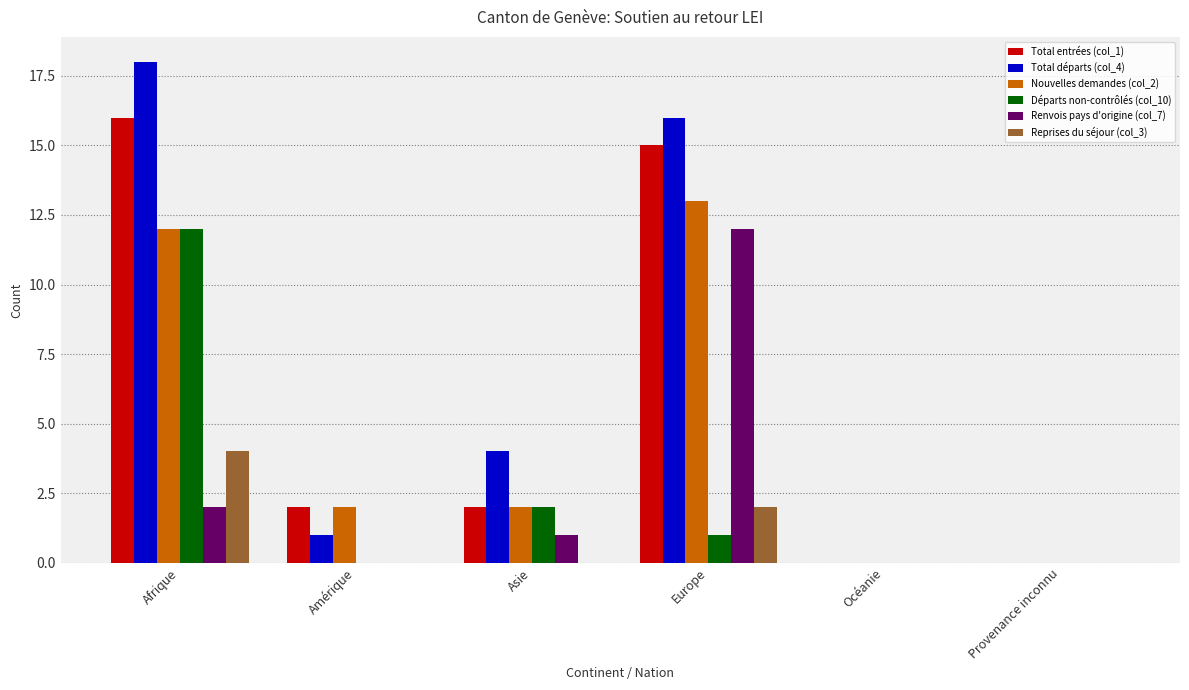

Reading left to right, list all the values displayed in this chart.

Total entrées (col_1): Afrique=16	Amérique=2	Asie=2	Europe=15	Océanie=0	Provenance inconnu=0
Total départs (col_4): Afrique=18	Amérique=1	Asie=4	Europe=16	Océanie=0	Provenance inconnu=0
Nouvelles demandes (col_2): Afrique=12	Amérique=2	Asie=2	Europe=13	Océanie=0	Provenance inconnu=0
Départs non-contrôlés (col_10): Afrique=12	Amérique=0	Asie=2	Europe=1	Océanie=0	Provenance inconnu=0
Renvois pays d'origine (col_7): Afrique=2	Amérique=0	Asie=1	Europe=12	Océanie=0	Provenance inconnu=0
Reprises du séjour (col_3): Afrique=4	Amérique=0	Asie=0	Europe=2	Océanie=0	Provenance inconnu=0